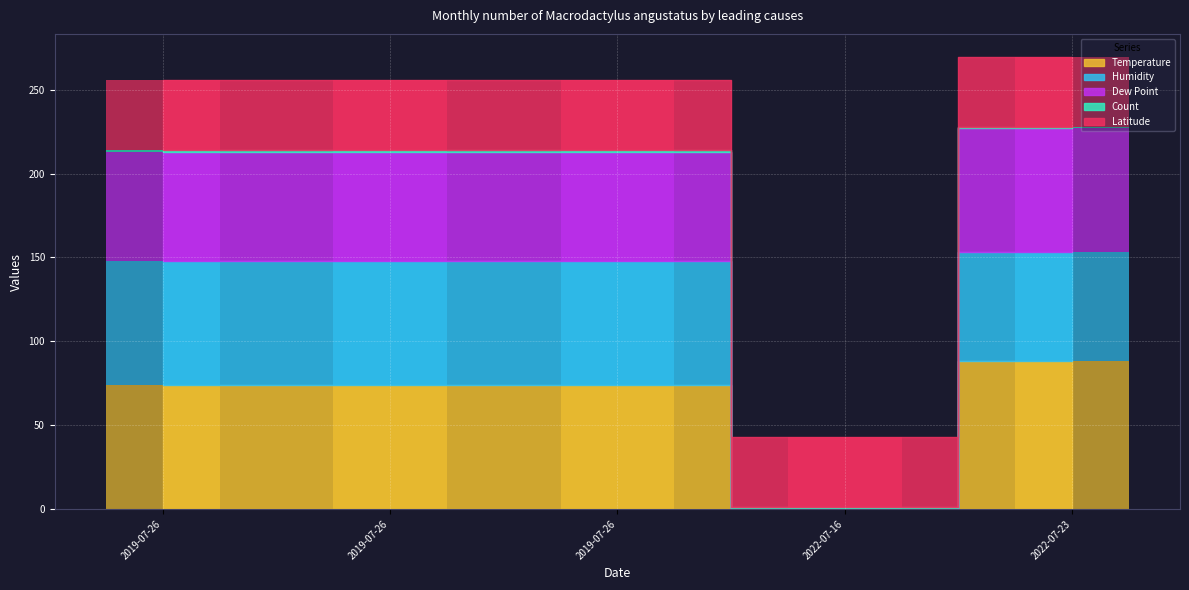

Between 2019-07-26 and 2022-07-16, which is larger?

2019-07-26